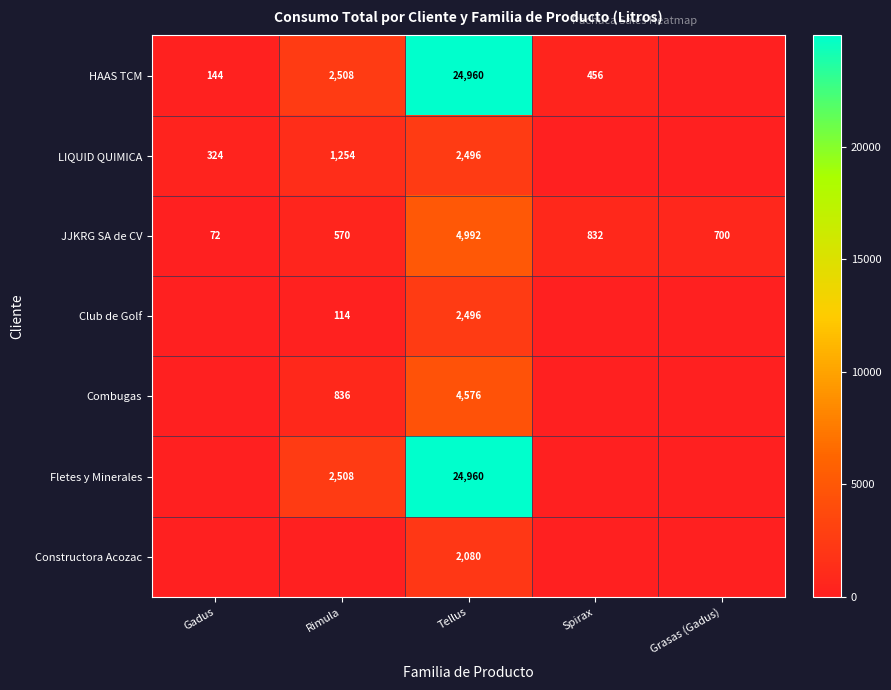

What value does the JJKRG SA de CV series have at Spirax, to the nearest 100?

800